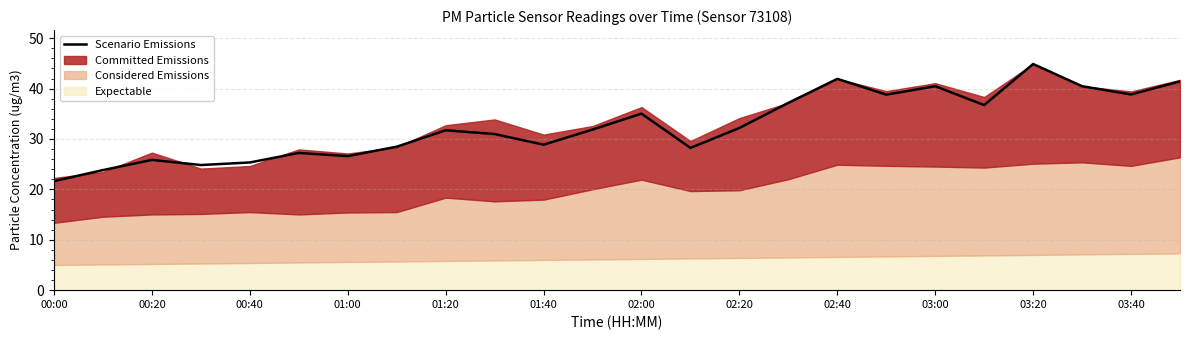

Which category has the lowest value in the Scenario Emissions series?

00:00